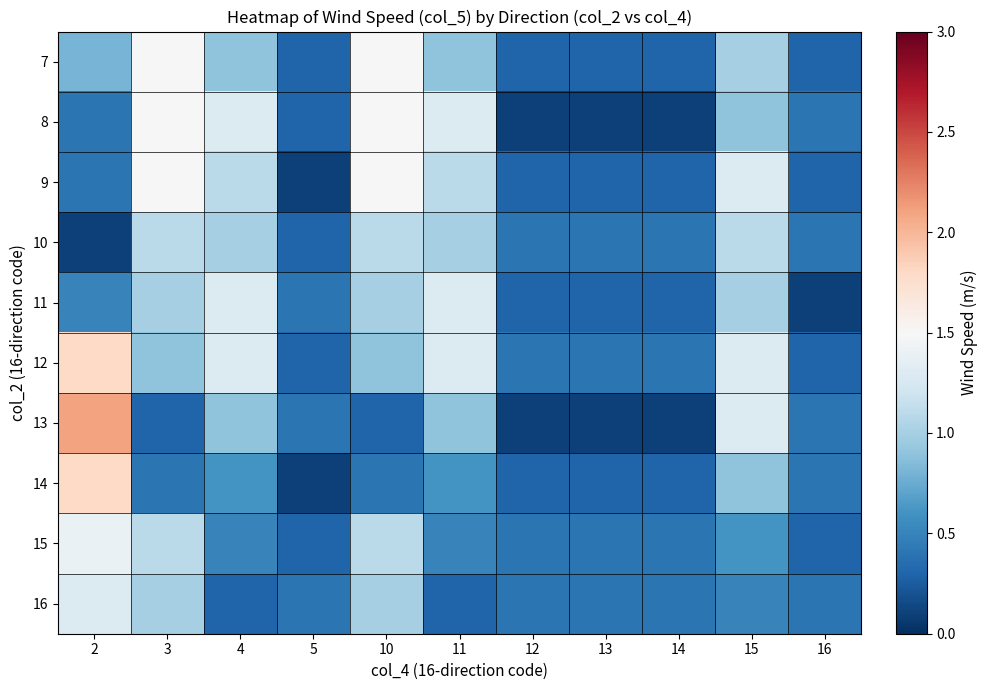

What is the maximum value shown in the chart?

2.1